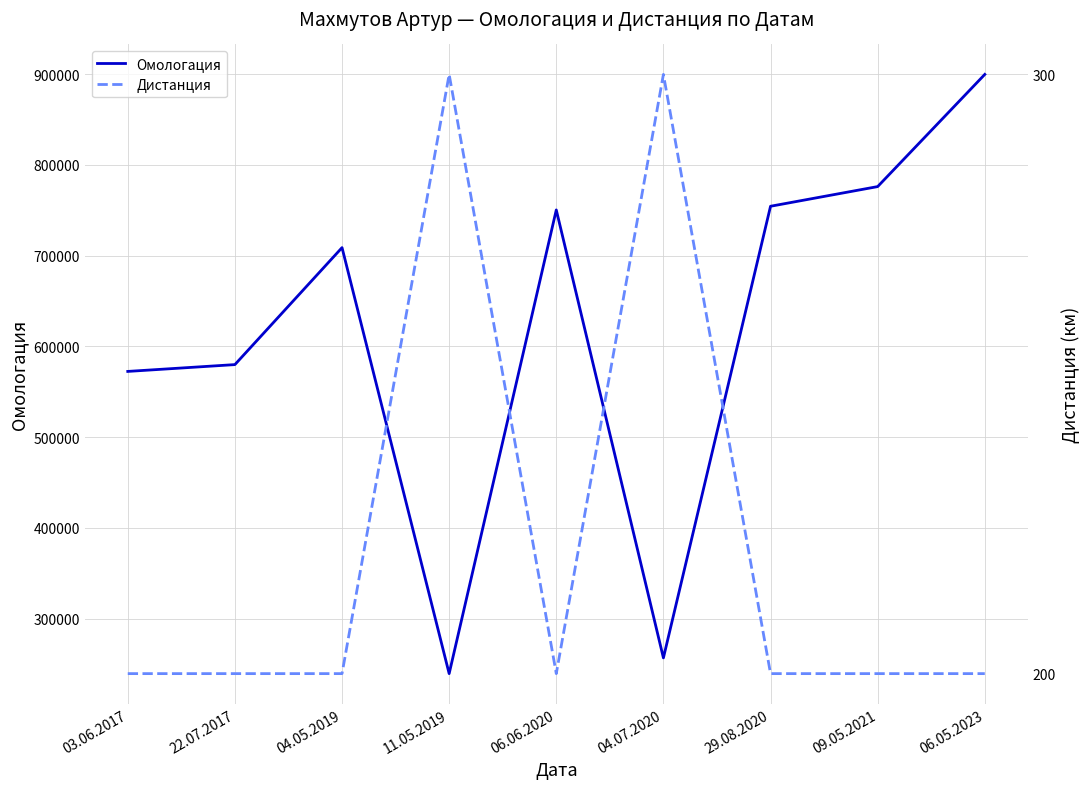

Which category has the highest value across all series?

06.05.2023